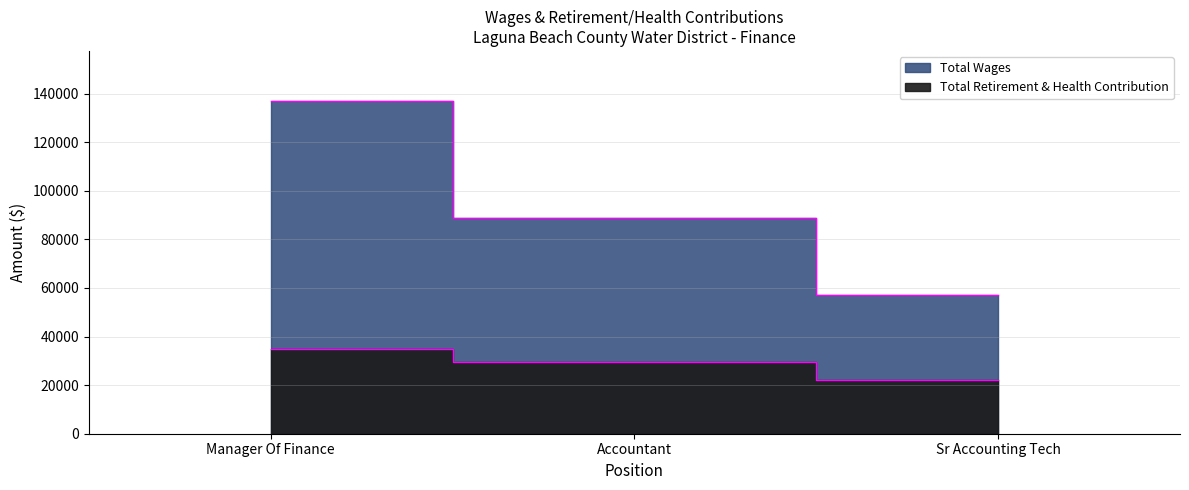

At which category does the chart reach its peak across all series?

Manager Of Finance